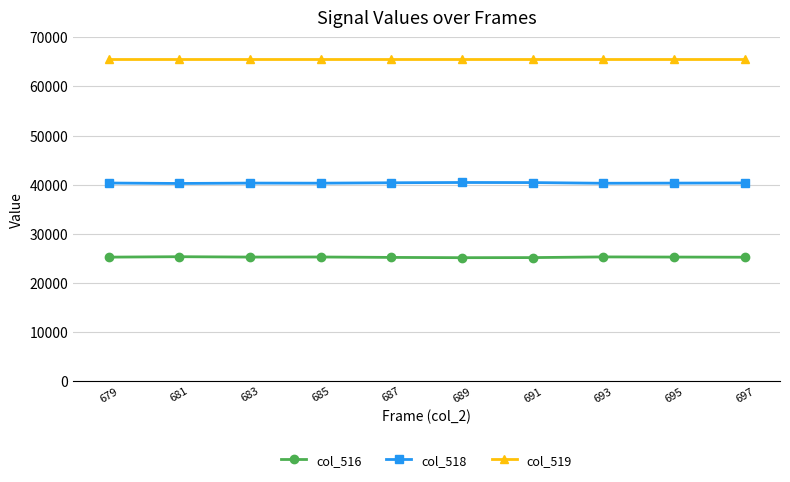

True or false: col_519 and col_516 cross at least once.

False